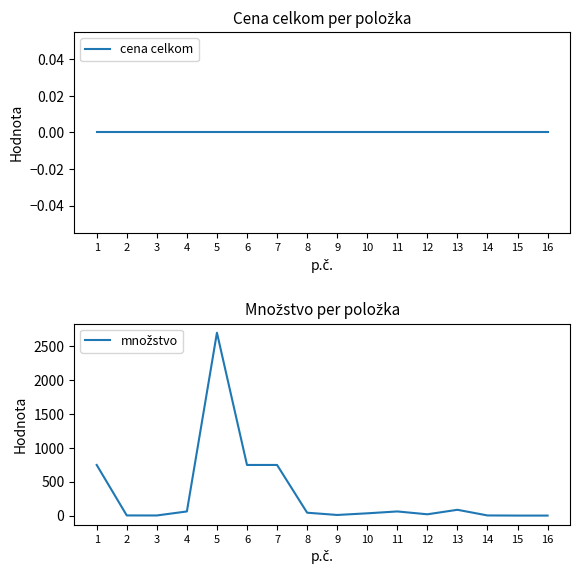

What is the spread (max minus min) of values at 5?

2700.0